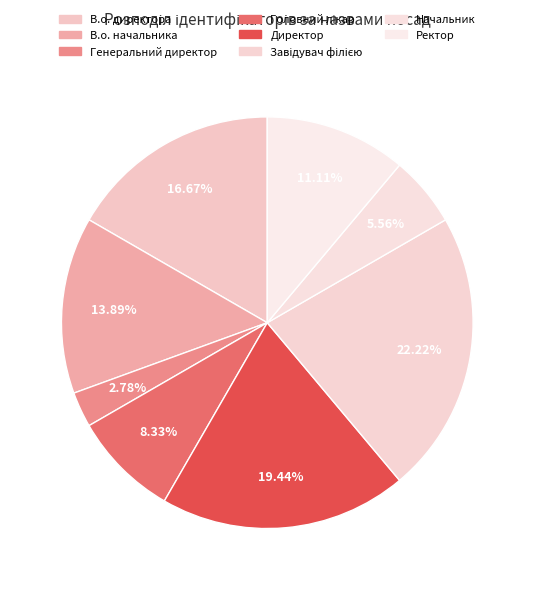

The Головний лікар slice represents 8% of the pie. True or false?

True